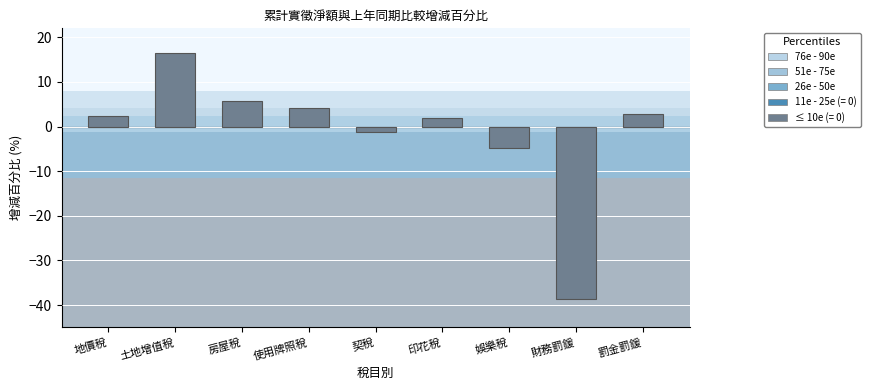

Reading right to left, extract all data points from this chart.

罰金罰鍰=2.7	財務罰鍰=-38.6	娛樂稅=-4.8	印花稅=2.0	契稅=-1.1	使用牌照稅=4.2	房屋稅=5.8	土地增值稅=16.4	地價稅=2.4